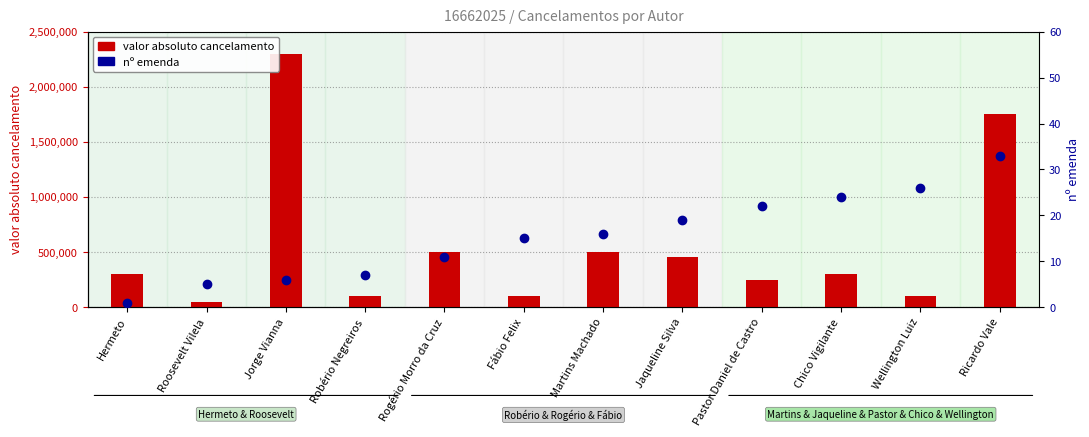

How many data points in valor absoluto cancelamento are above 300000?

5